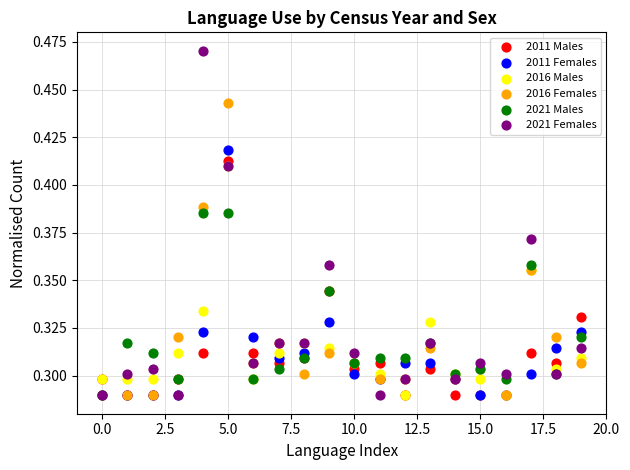

Which series reaches the maximum Y coordinate?

2021 Females